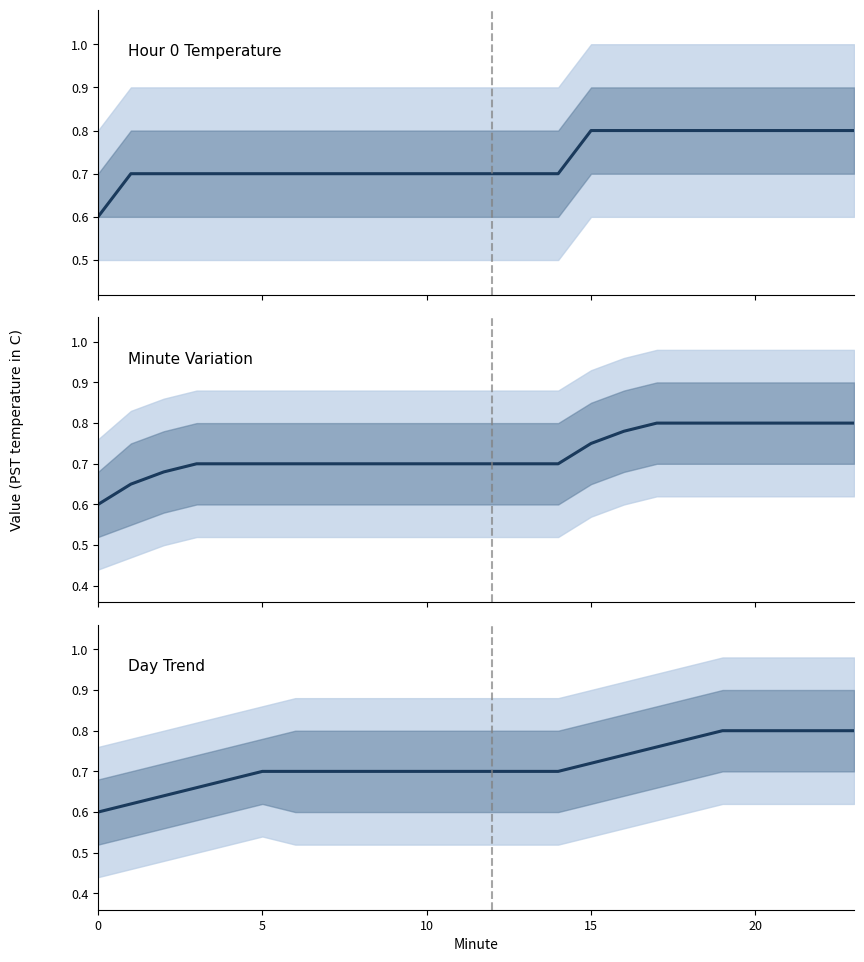

True or false: there are more than 2 points higher than both neighbors.

False